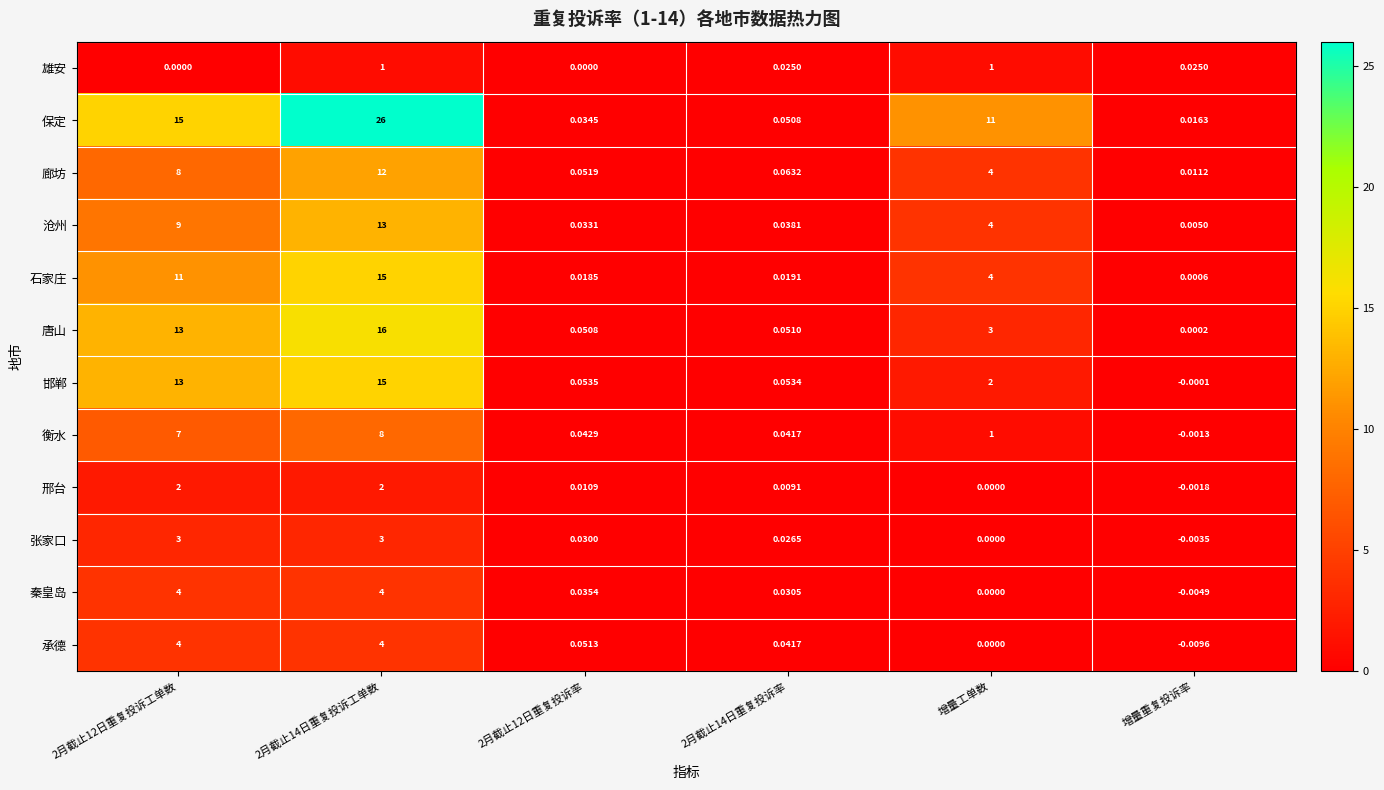

Which series has the largest range (max minus min)?

保定